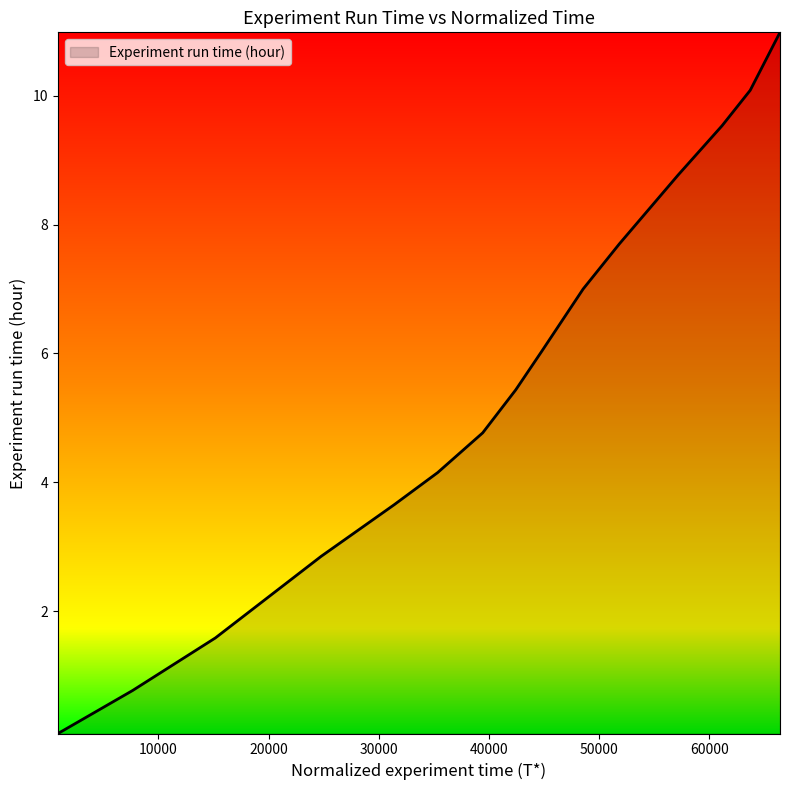

What is the maximum value shown in the chart?

11.0